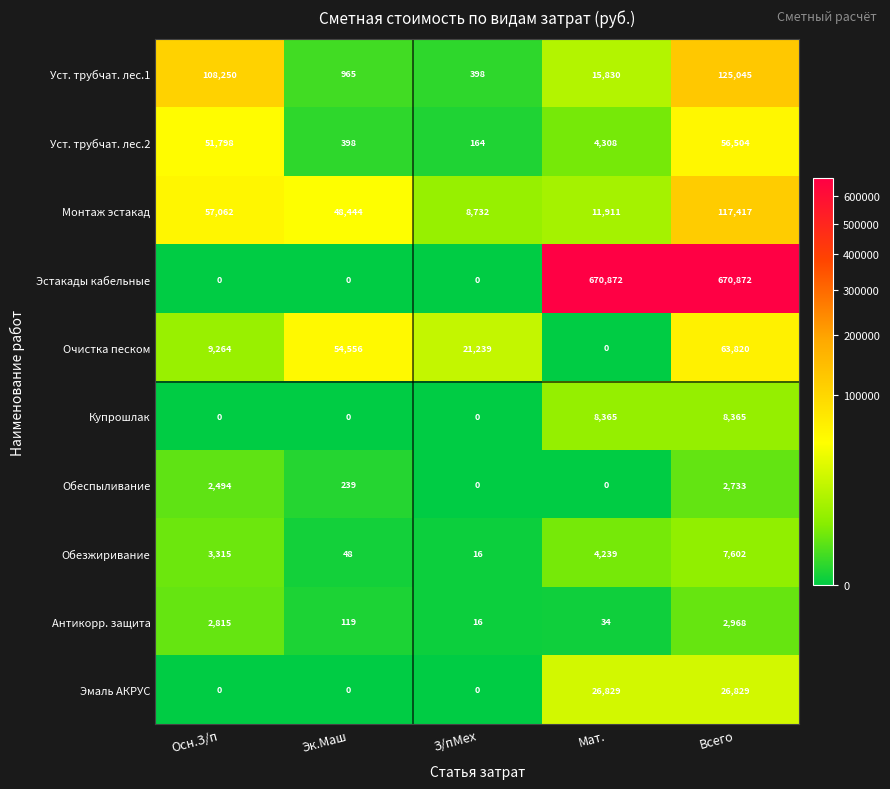

Where is Обеспыливание nearest to the value 1366?

Эк.Маш